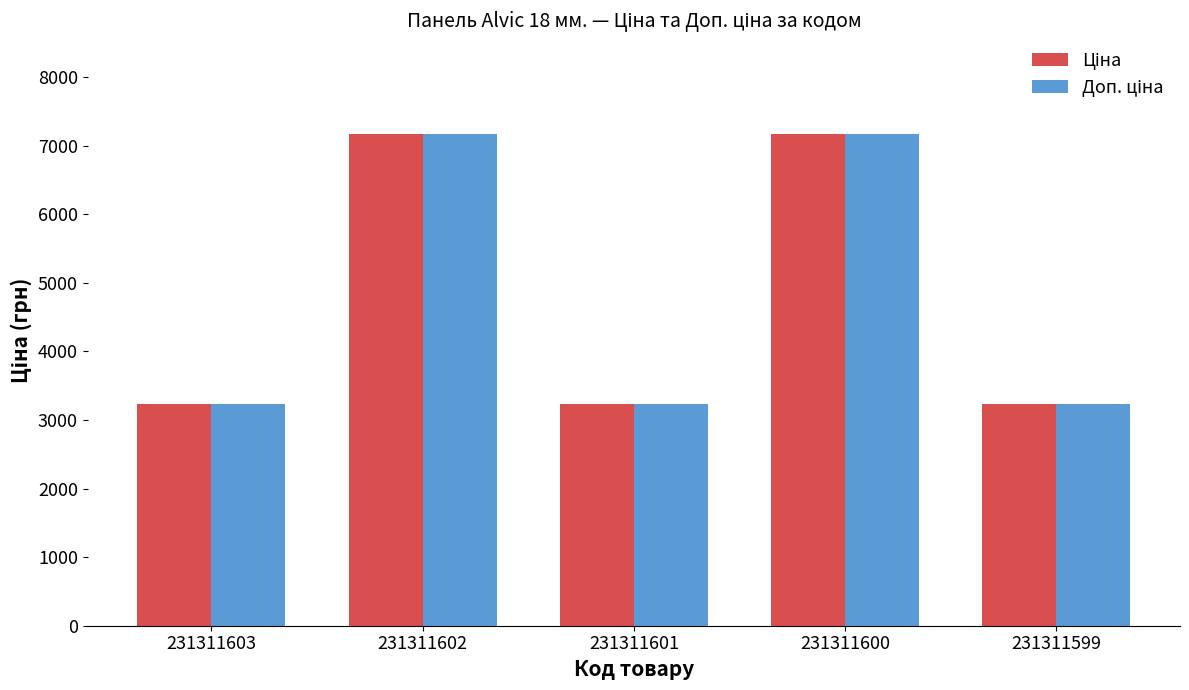

What is the total value across all series at 231311603?

6456.1